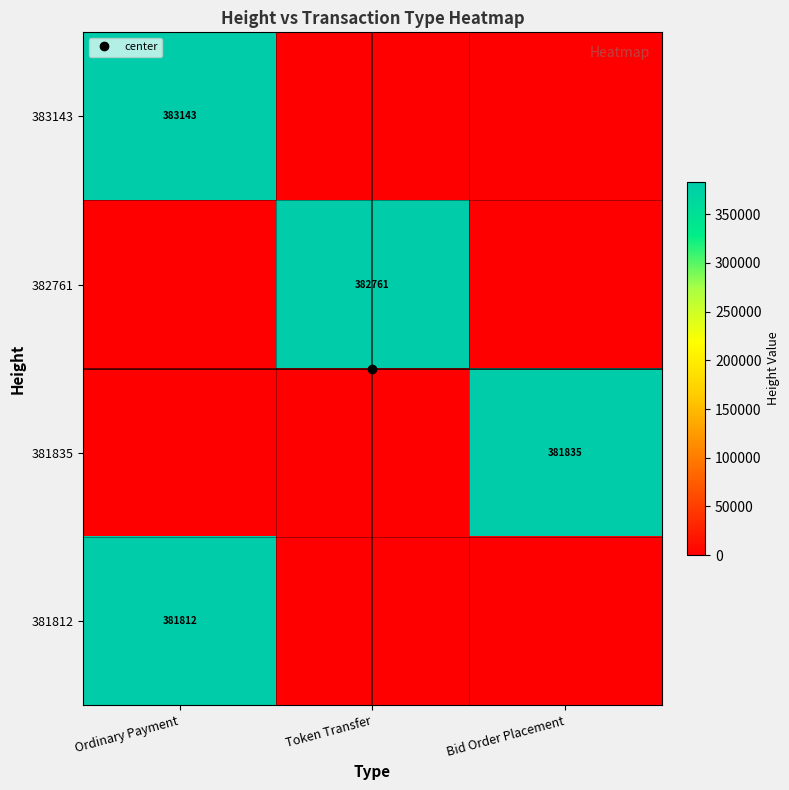

Is the value of 381835 at Token Transfer greater than the value of 381812 at Ordinary Payment?

No